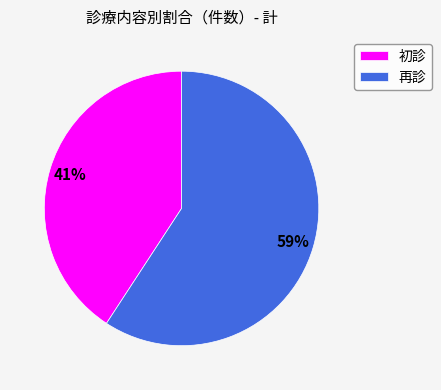

The 再診 slice represents 59% of the pie. True or false?

True